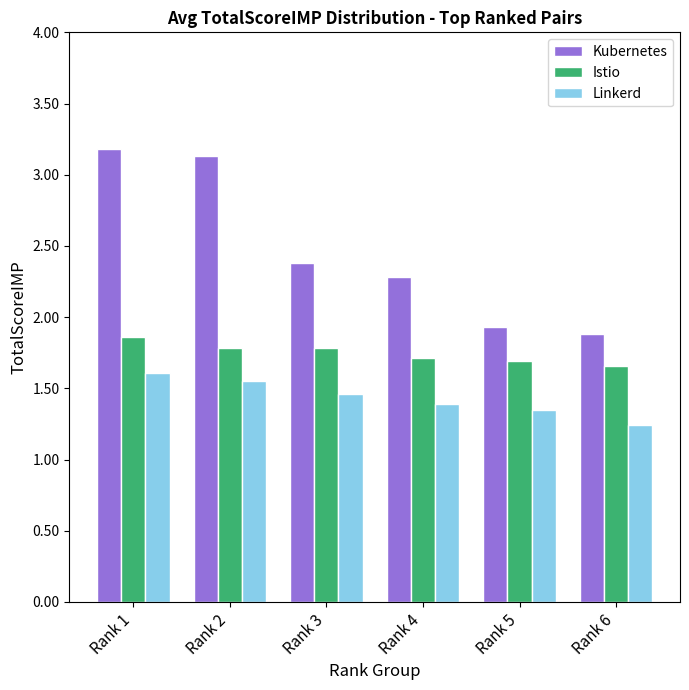

What is the value of the Kubernetes bar at the 3rd from the left?

2.4